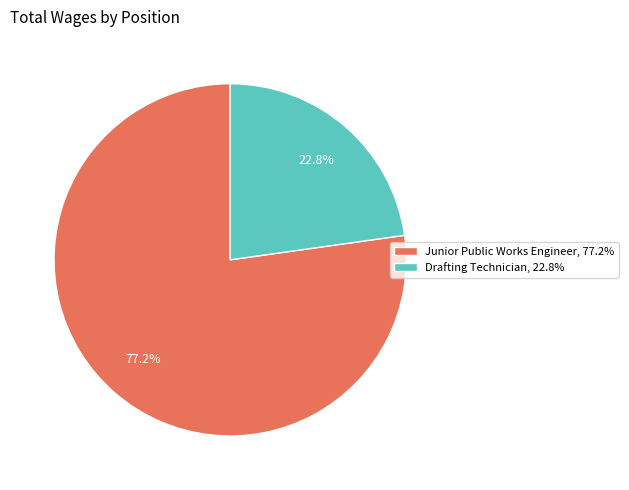

Which slice is the largest?

Junior Public Works Engineer